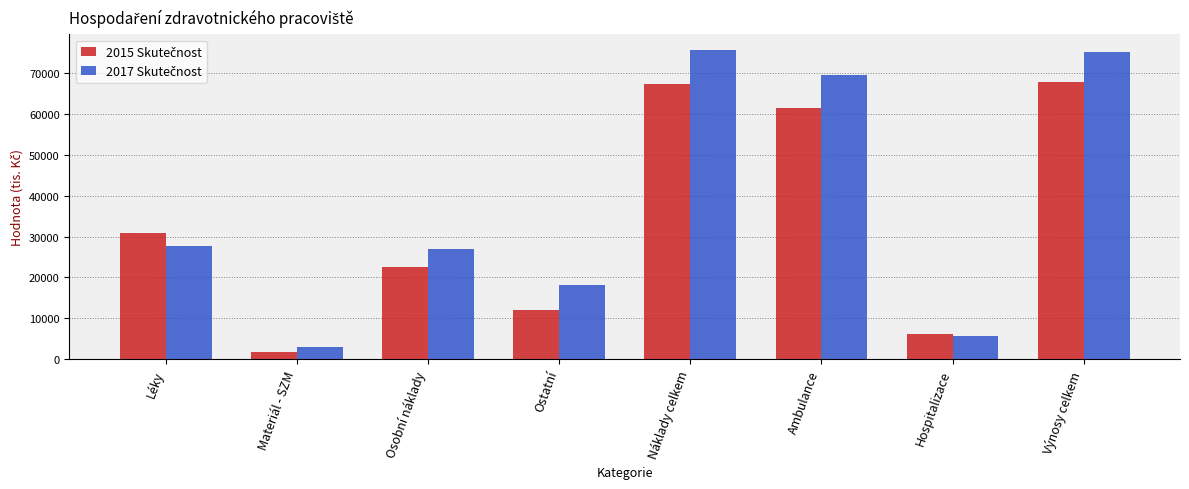

What is the difference between the highest and lowest values at Léky?

3365.8